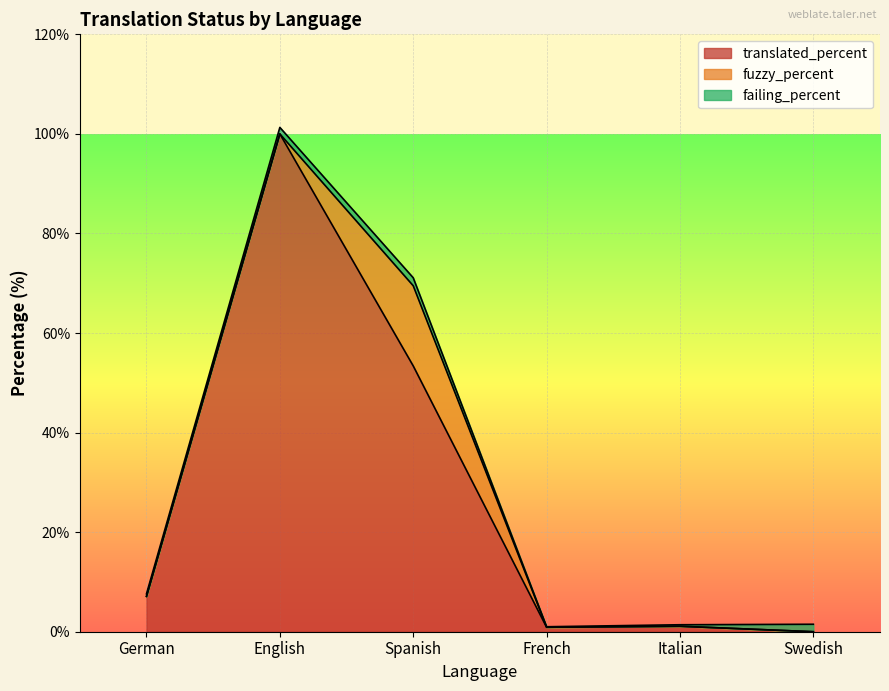

What is the value of the translated_percent point at the 4th from the left?

0.9